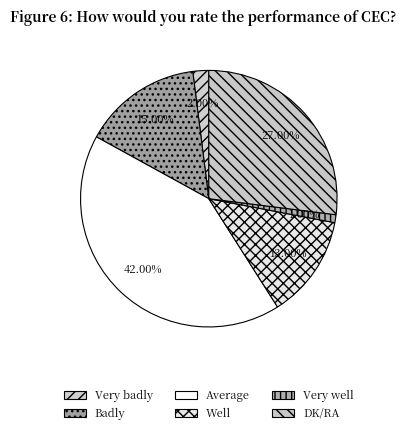

How many slices are in this pie chart?

6